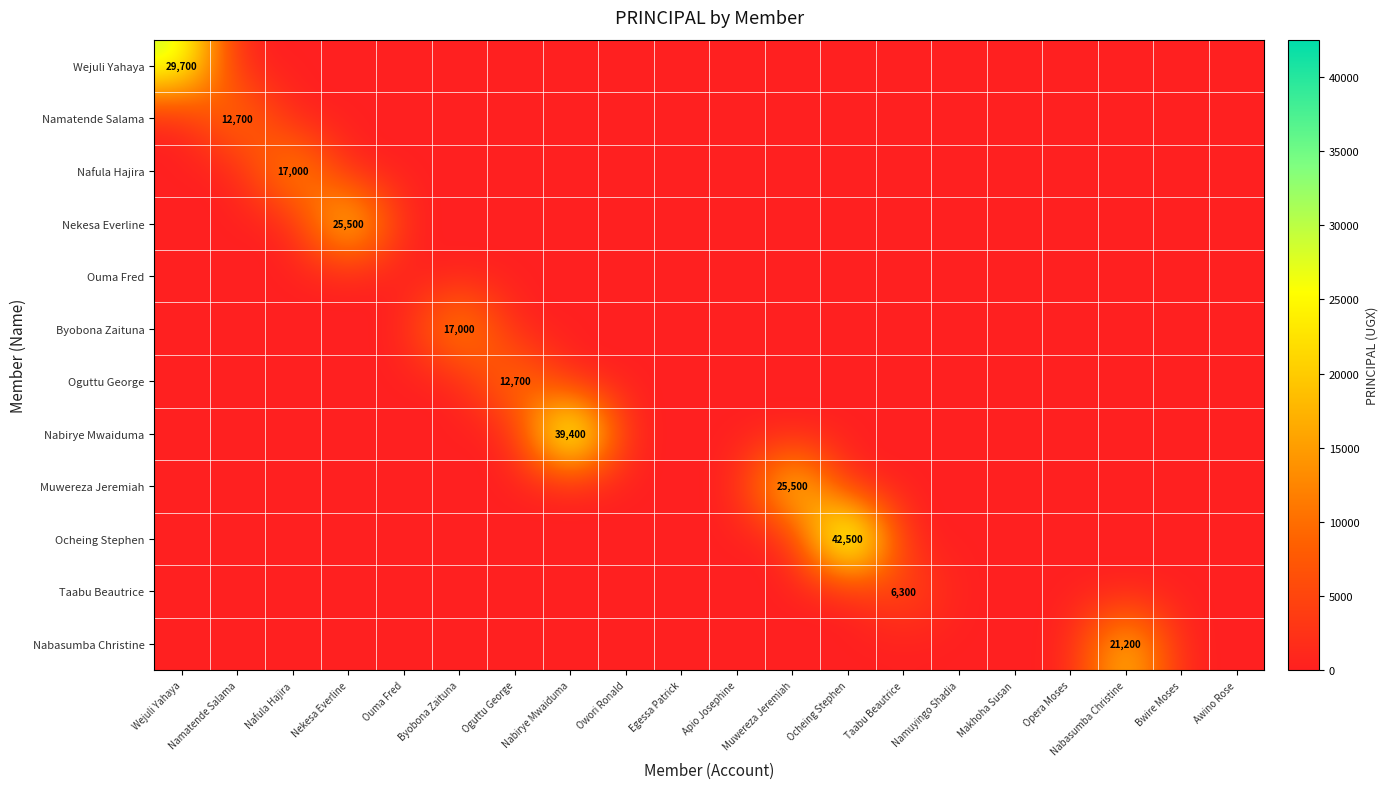

Which category has the highest value in the Nekesa Everline series?

Nekesa Everline